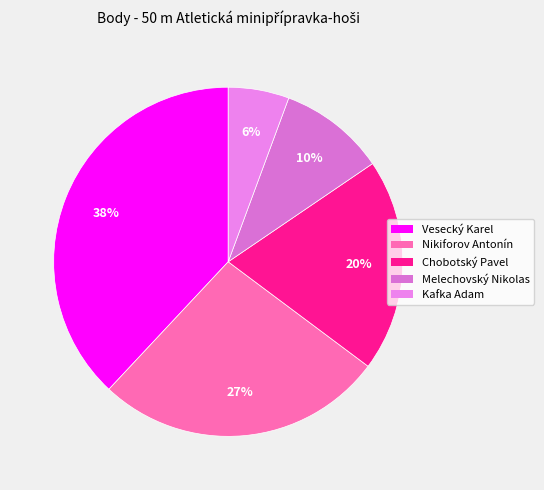

The Vesecký Karel slice represents 23% of the pie. True or false?

False